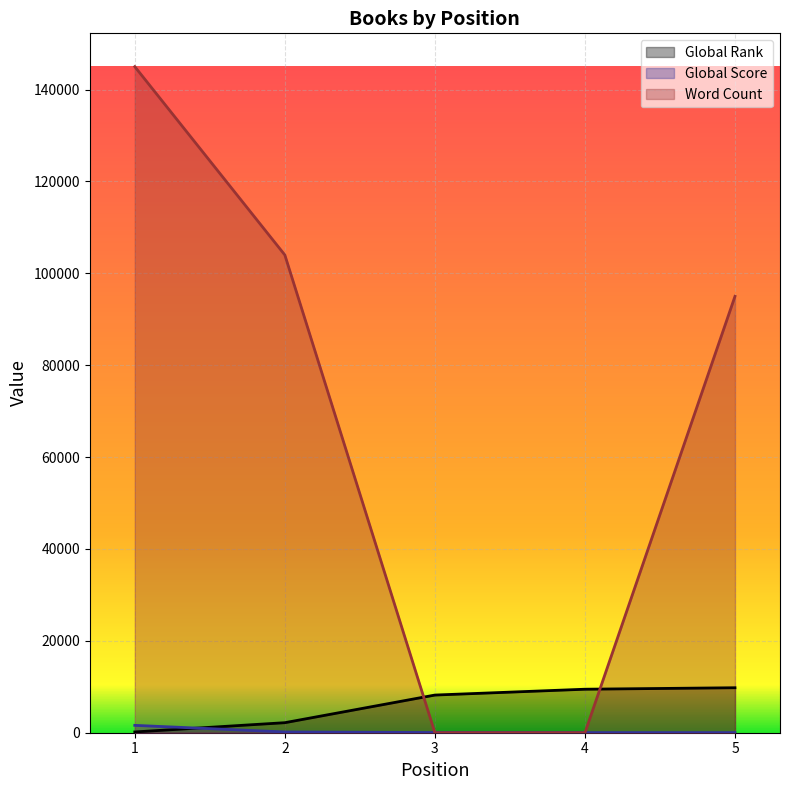

What are all the series names shown in the legend?

Global Rank, Global Score, Word Count